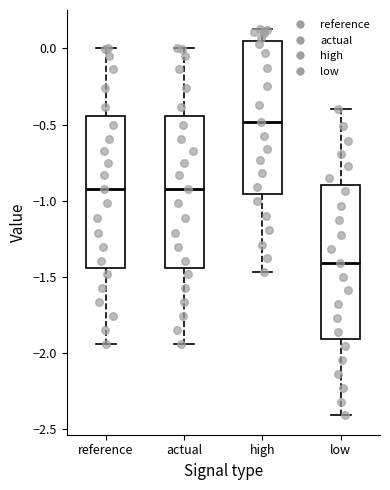

Reading left to right, transcribe this box plot: for each box, give where its median line is, the range the box spans, and where its two whiskers end, as read against the y-axis. The values are not printed on the chart, so give them approximately, as read against the axis.

reference: median -0.90, box -1.45 to -0.45, whiskers -1.95 to 0.00
actual: median -0.90, box -1.45 to -0.45, whiskers -1.95 to 0.00
high: median -0.50, box -0.95 to 0.05, whiskers -1.45 to 0.15
low: median -1.40, box -1.90 to -0.90, whiskers -2.40 to -0.40